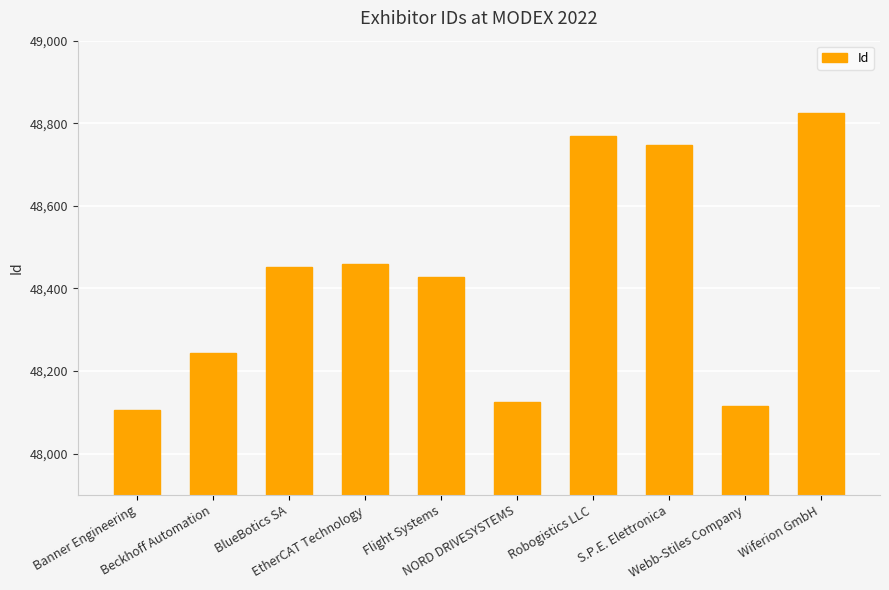

What is the value of the 9th bar from the left?

48116